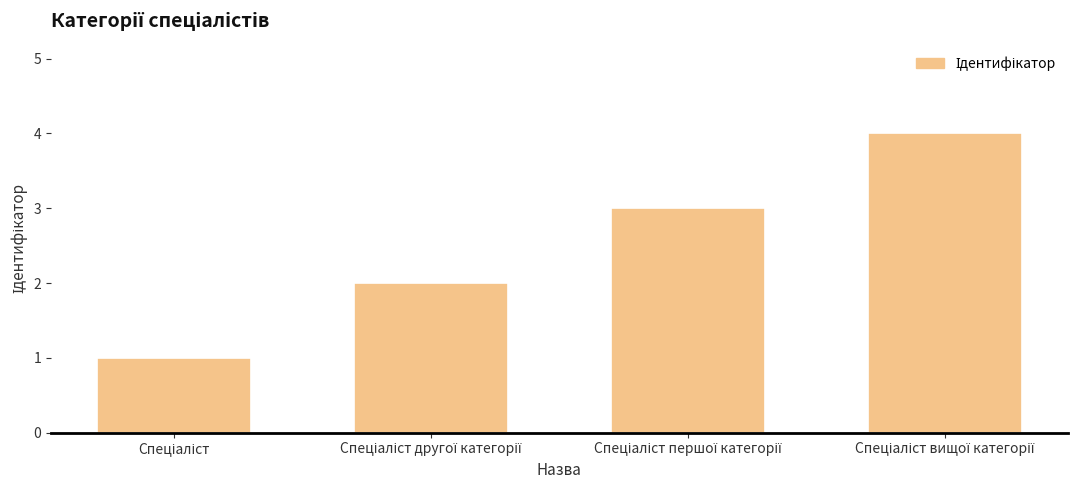

What is the greatest value displayed?

4